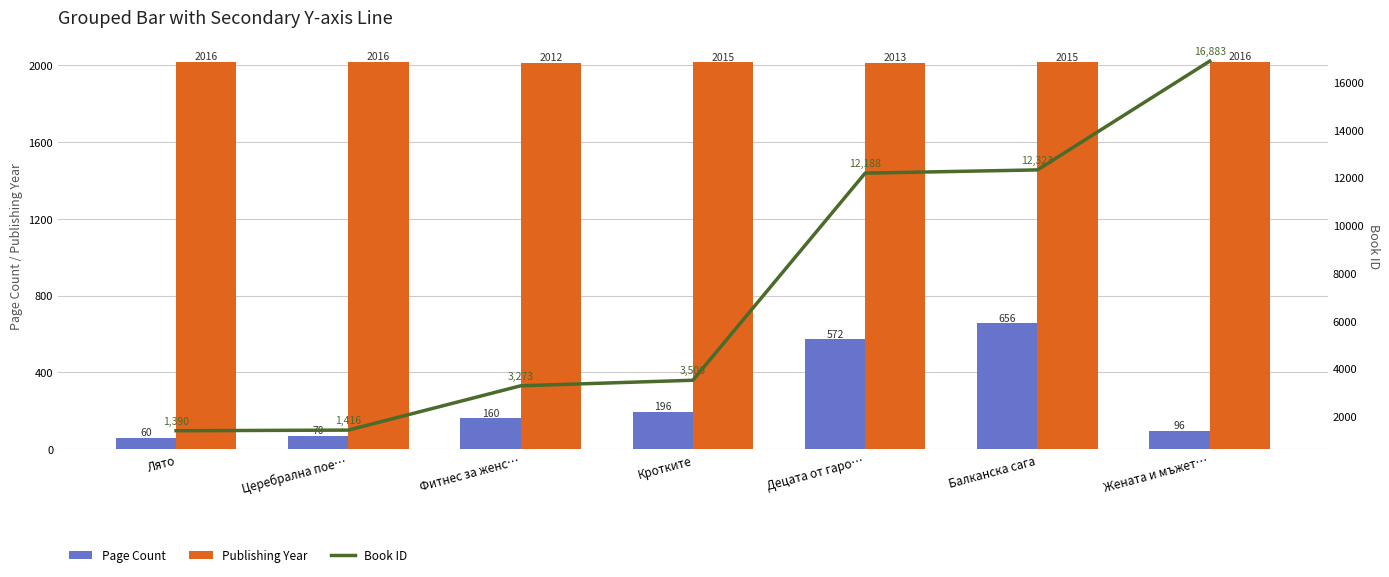

What is the minimum value shown in the chart?

60